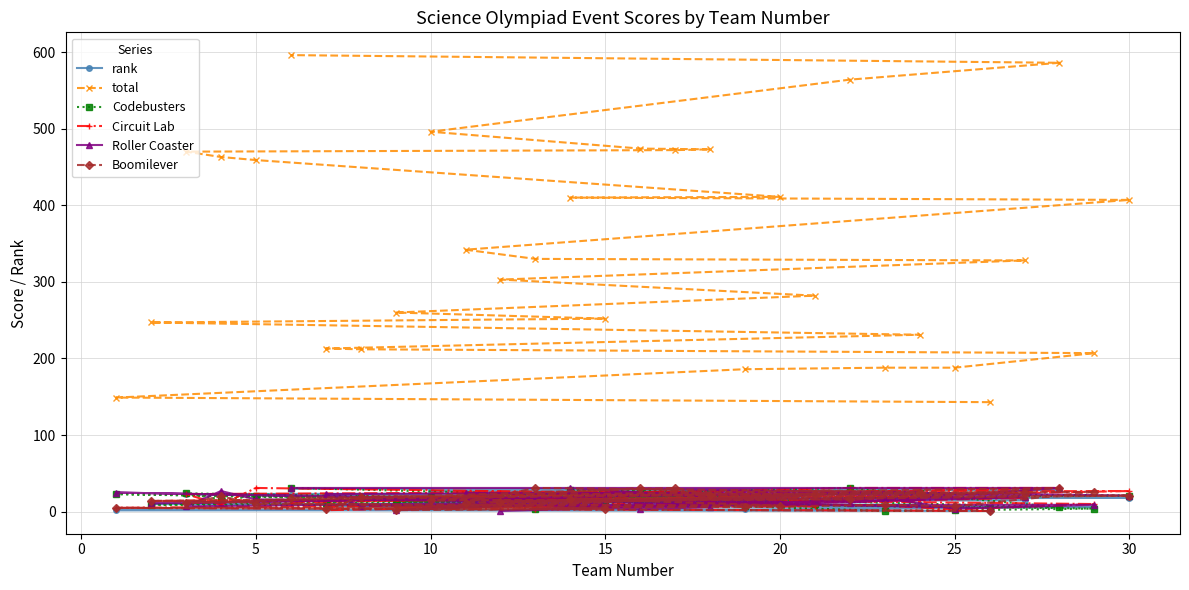

Which series has the largest total across all categories?

total